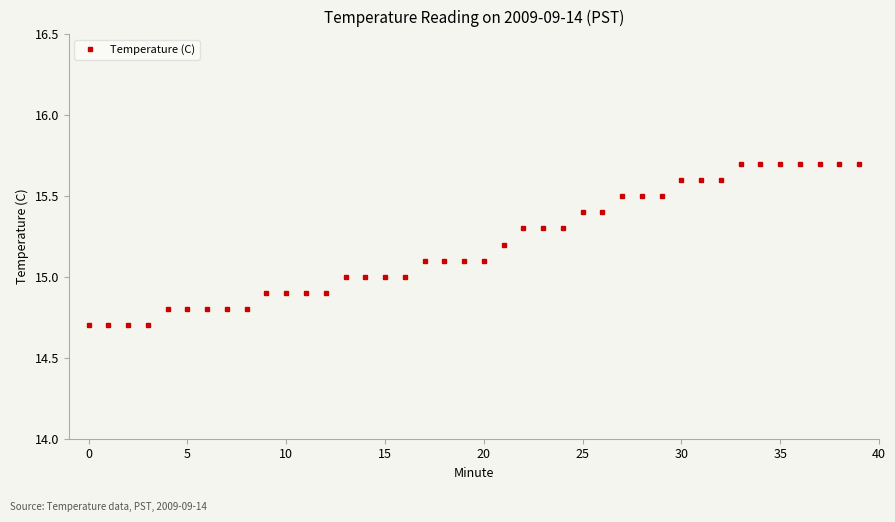

What is the sum of all values?

607.9